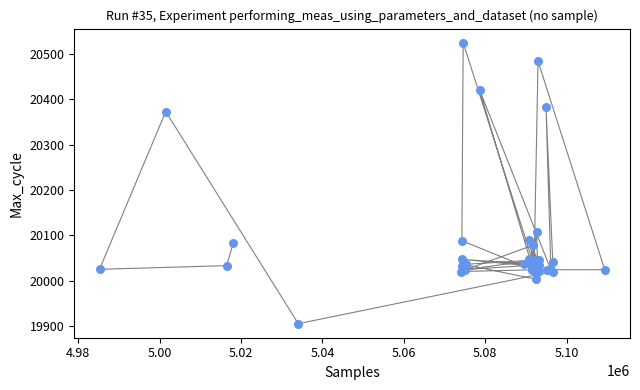

What Y value in the scatter plot is closest to 20215?

20107